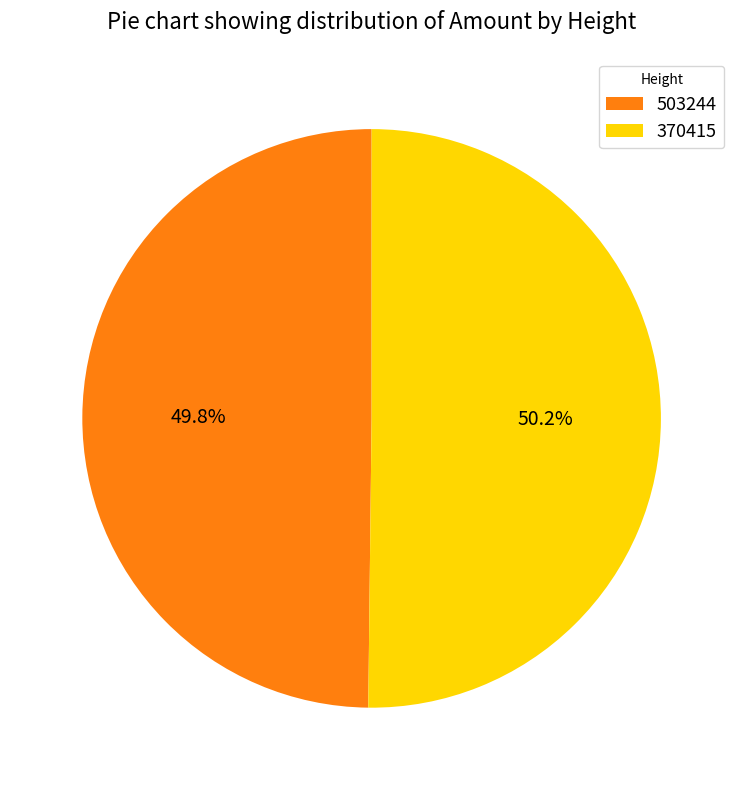

To the nearest percent, what percentage of the pie is 503244?

50%